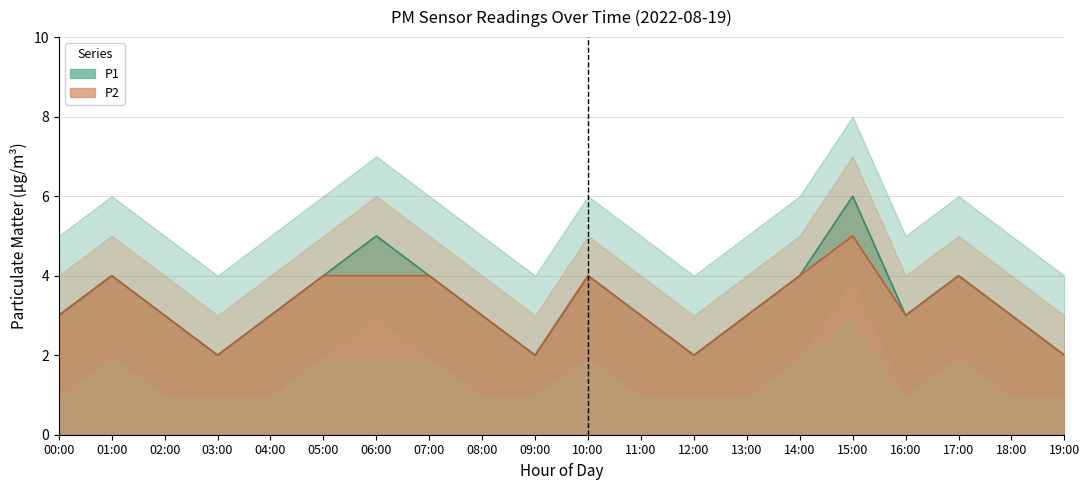

What is the total value across all series at 04:00?

6